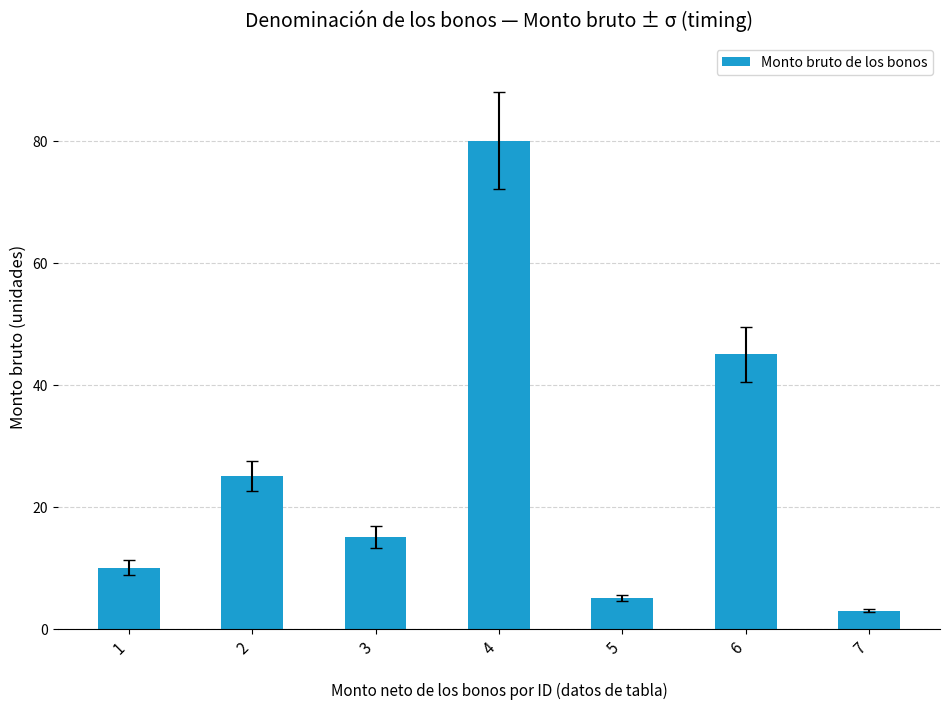

Count the number of categories in the chart.

7